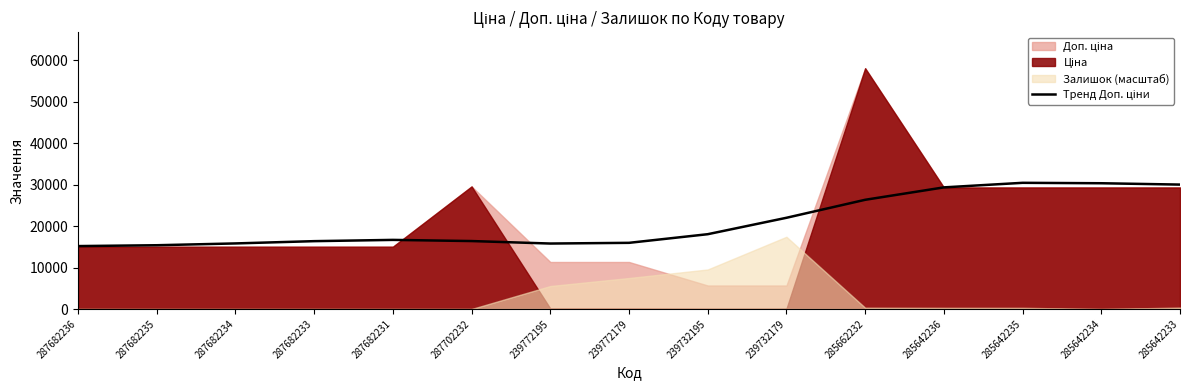

How many data points are above 16660?

8